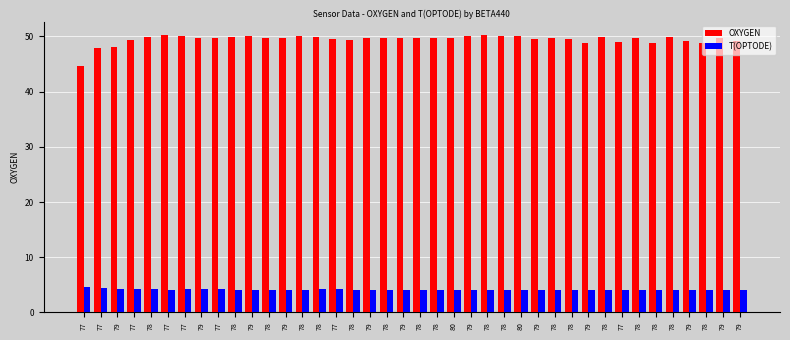

What is the difference between the highest and lowest values at 77?

40.0